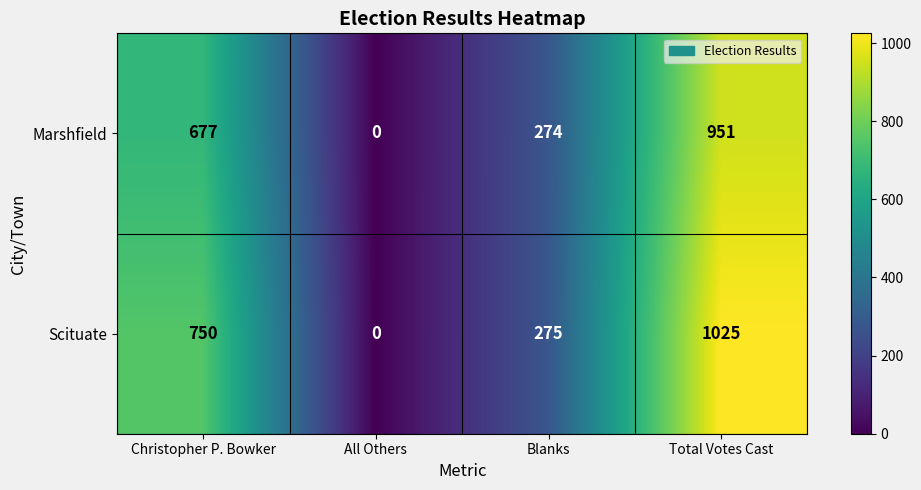

True or false: Marshfield has a value of 274 at Blanks.

True